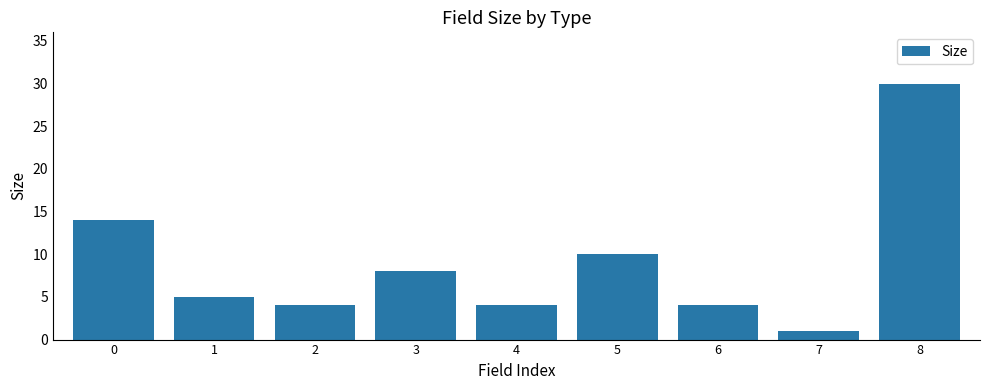

What is the sum of all values?

80